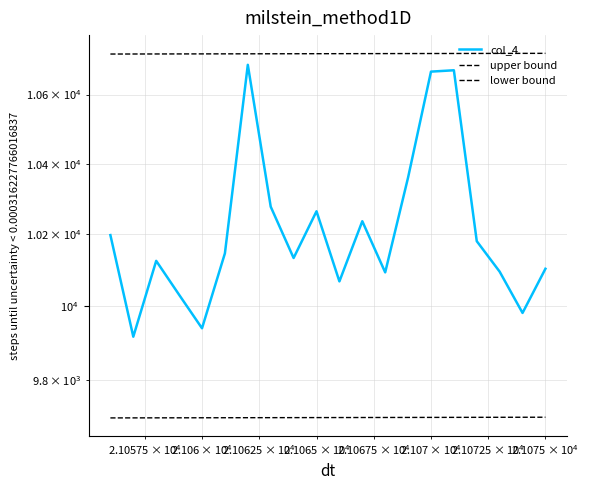

What is the value of the col_4 point at the 15th from the left?

10667.0